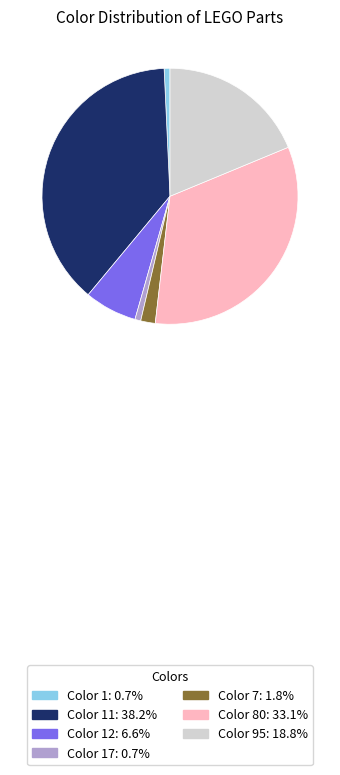

Does any single category account for the majority?

No